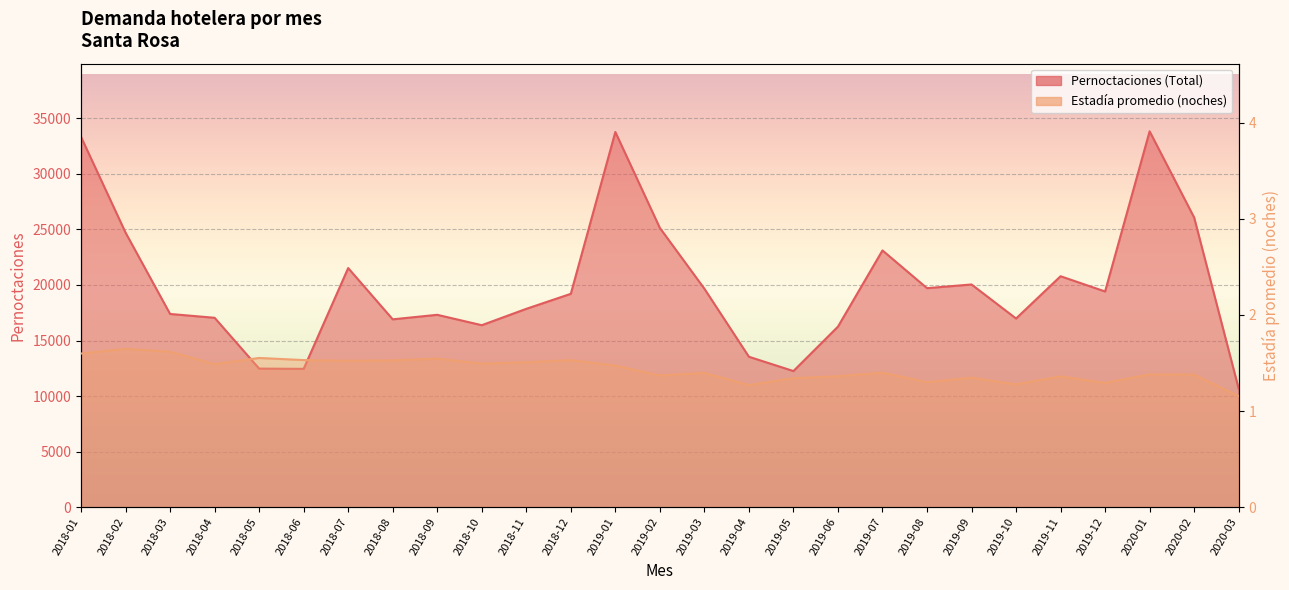

Which category has the lowest value in the Estadía promedio (en noches) series?

2020-03